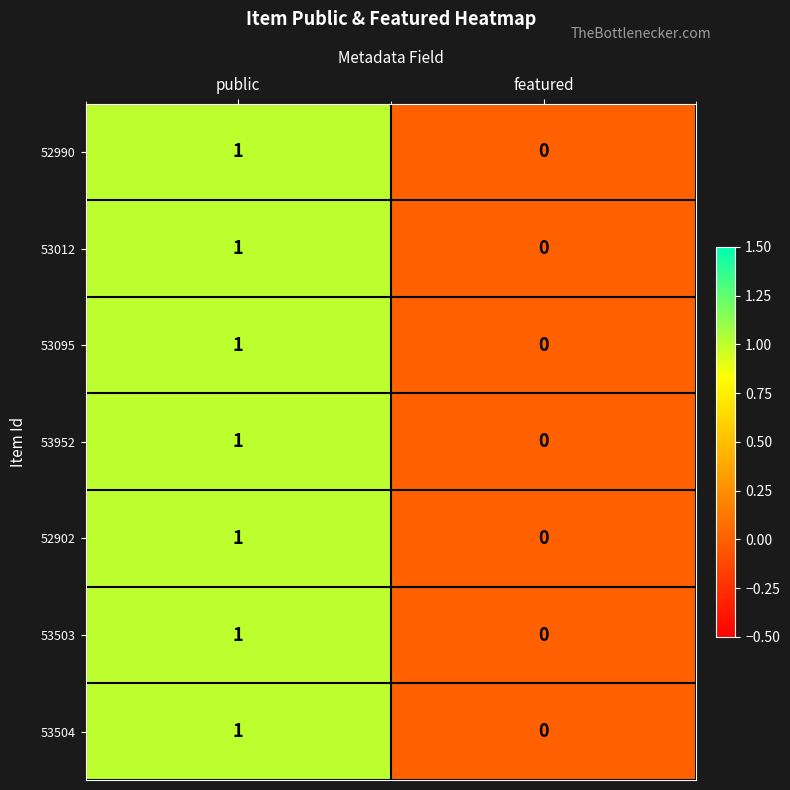

Reading left to right, transcribe all the data shown in this chart.

52990: public=1	featured=0
53012: public=1	featured=0
53095: public=1	featured=0
53952: public=1	featured=0
52902: public=1	featured=0
53503: public=1	featured=0
53504: public=1	featured=0